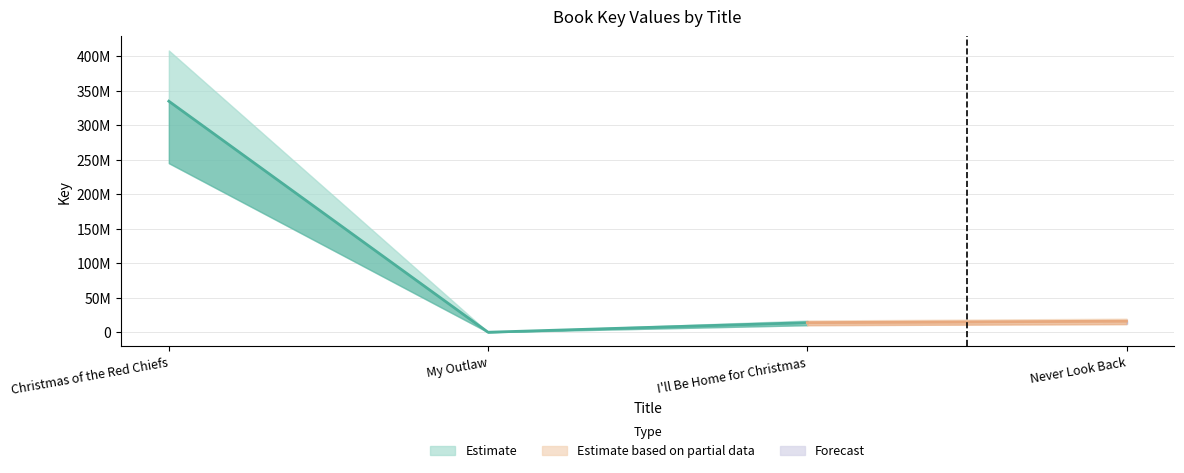

The value at My Outlaw is 2085. True or false?

False